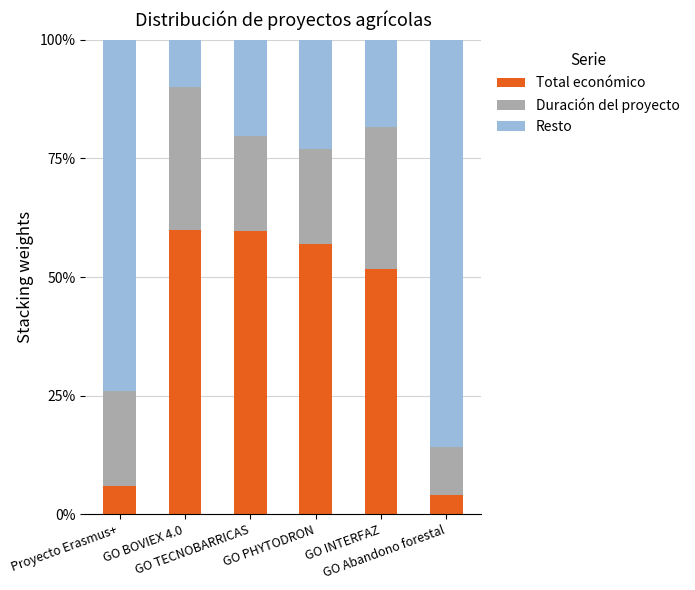

What is the sum of the Total económico values at GO Abandono forestal and GO PHYTODRON?

61.0